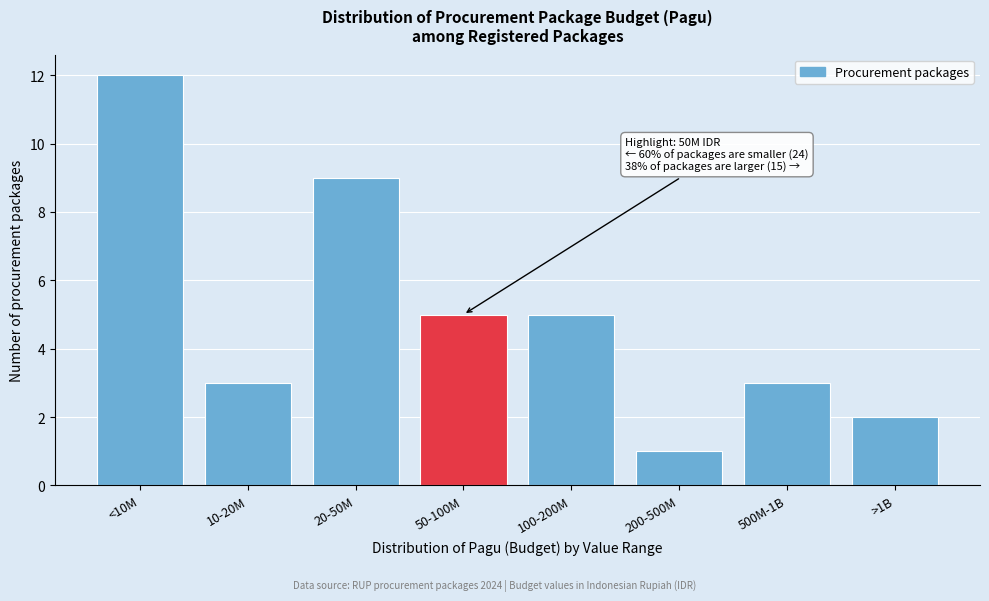

Reading left to right, extract all data points from this chart.

<10M=12	10-20M=3	20-50M=9	50-100M=5	100-200M=5	200-500M=1	500M-1B=3	>1B=2